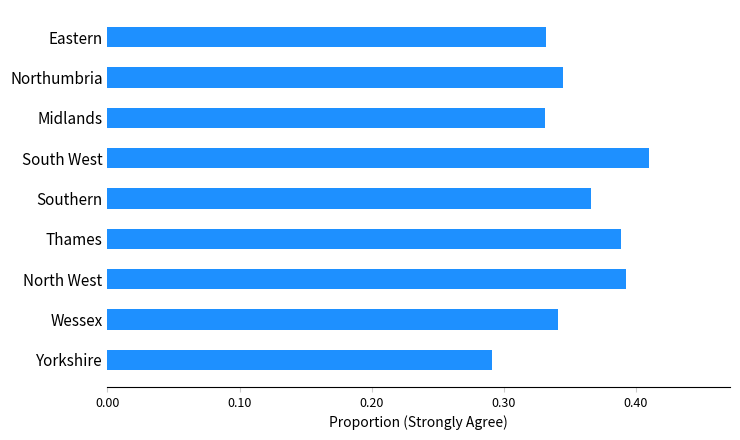

How many values are between 0 and 1?

9